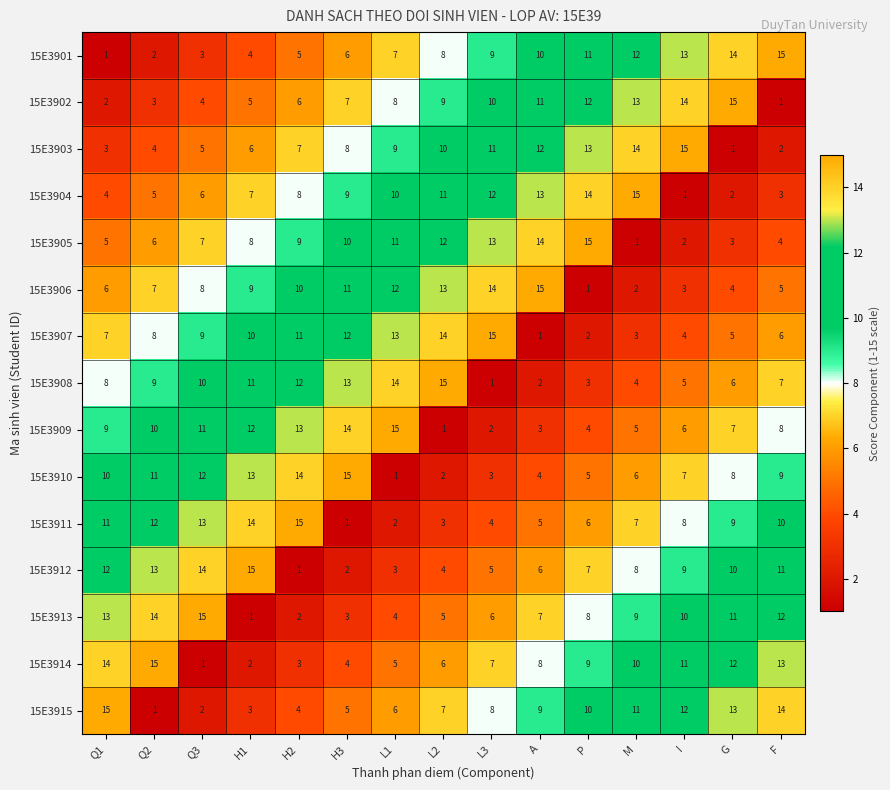

What is the spread (max minus min) of values at P?

14